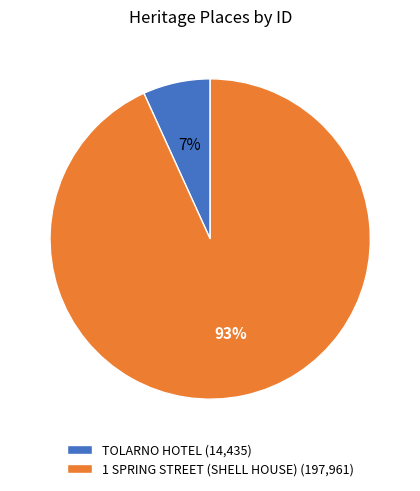

Rank the categories by value from lowest to highest.

TOLARNO HOTEL, 1 SPRING STREET (SHELL HOUSE)